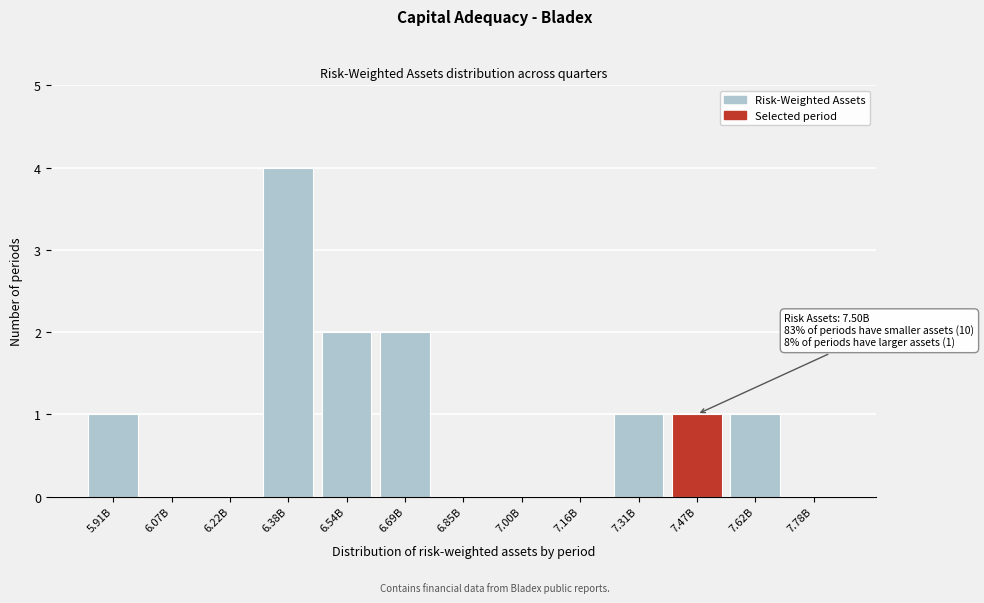

Reading left to right, extract all data points from this chart.

5.91B=1	6.07B=0	6.22B=0	6.38B=4	6.54B=2	6.69B=2	6.85B=0	7.00B=0	7.16B=0	7.31B=1	7.47B=1	7.62B=1	7.78B=0